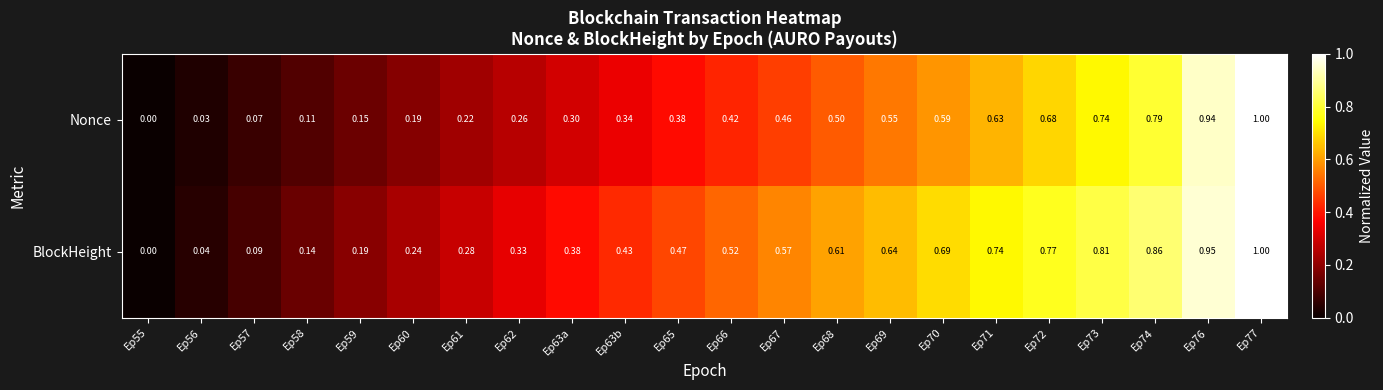

What is the greatest value displayed?

1.0